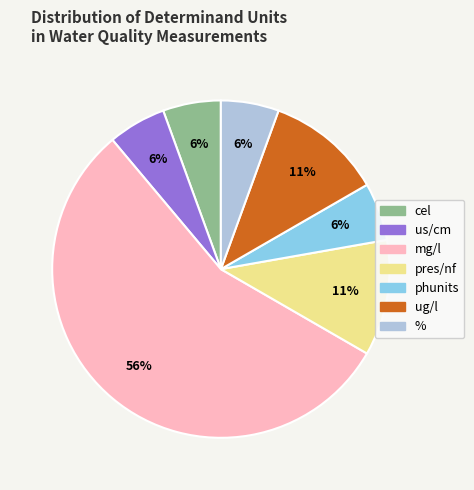

Does mg/l account for over 50% of the chart?

Yes